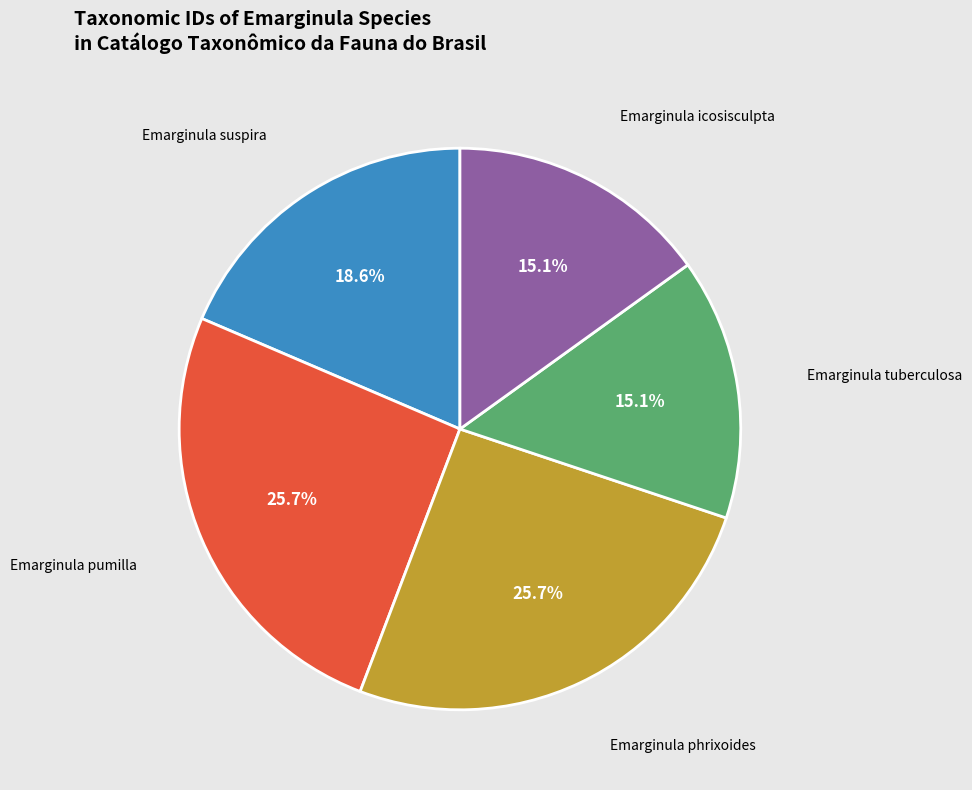

How much of the chart is everything except Emarginula tuberculosa?

84.9%